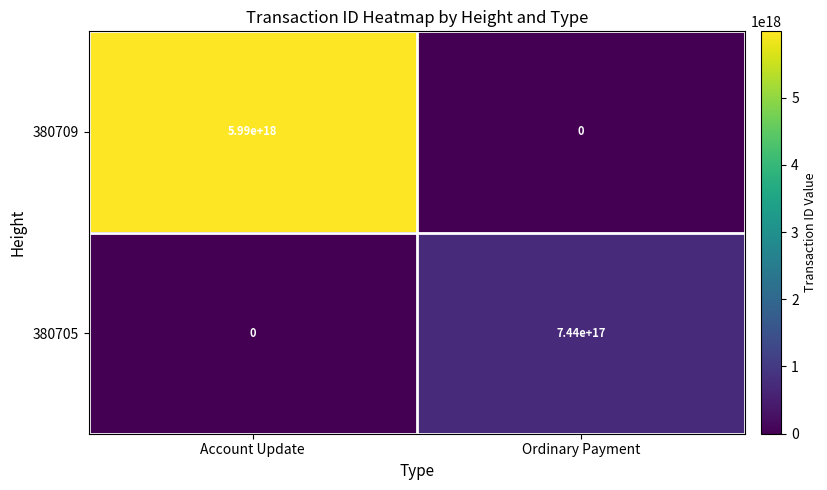

Which series has the largest total across all categories?

380709